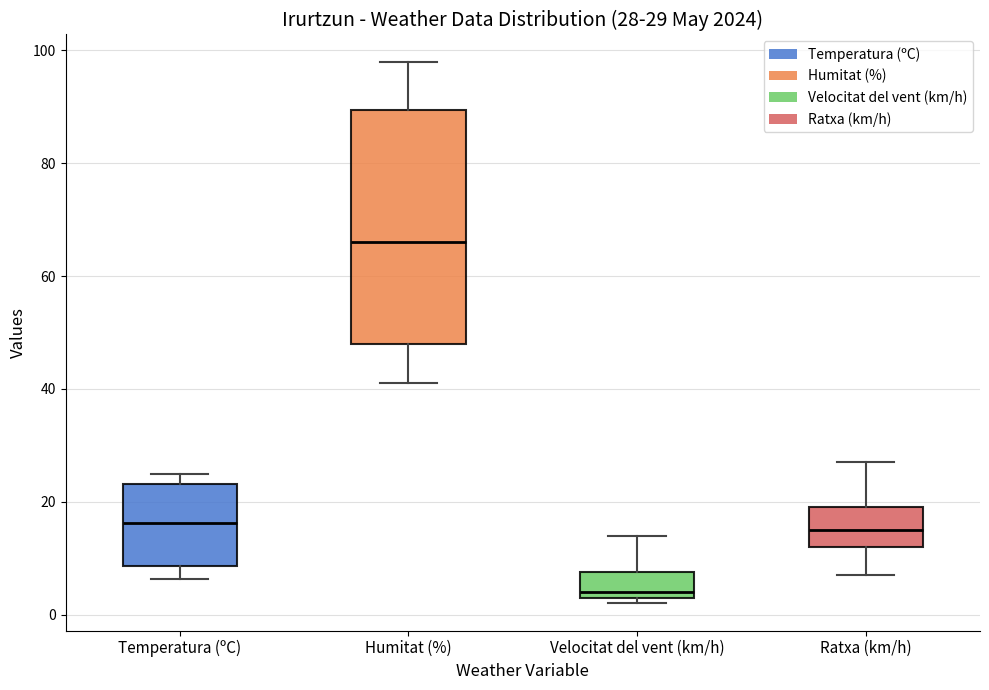

Which box is the tallest, from its lower edge to its upper edge?

Humitat (%)